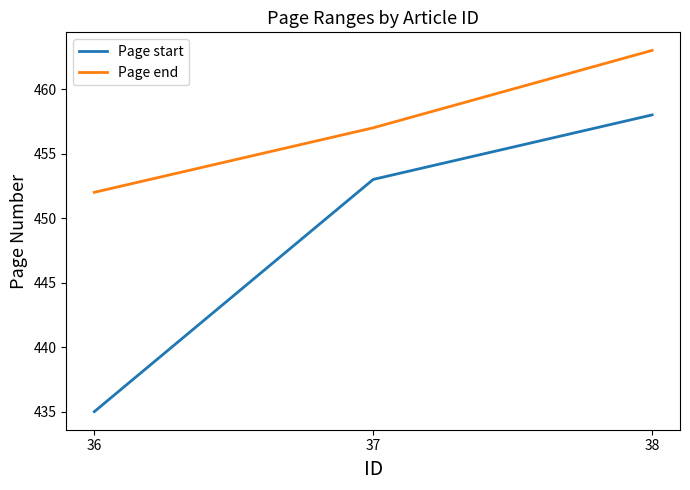

What is the highest value of the Page end series?

463